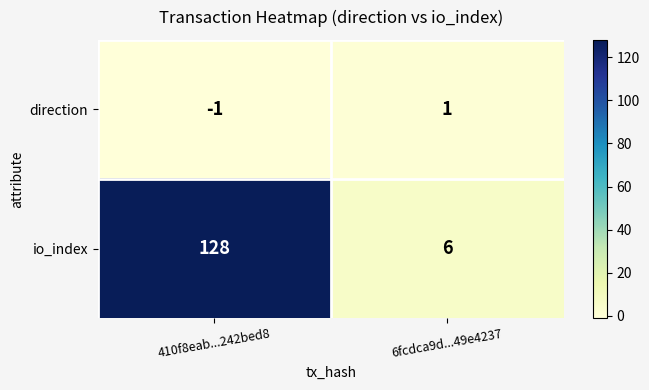

What is the spread (max minus min) of values at 410f8eab...242bed8?

129